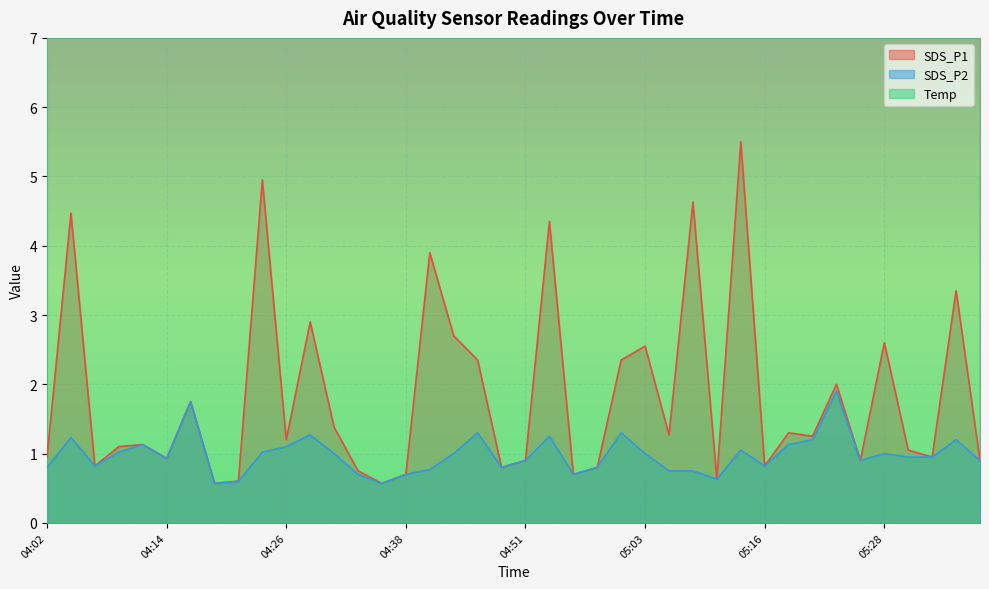

How many distinct data groups are displayed?

3